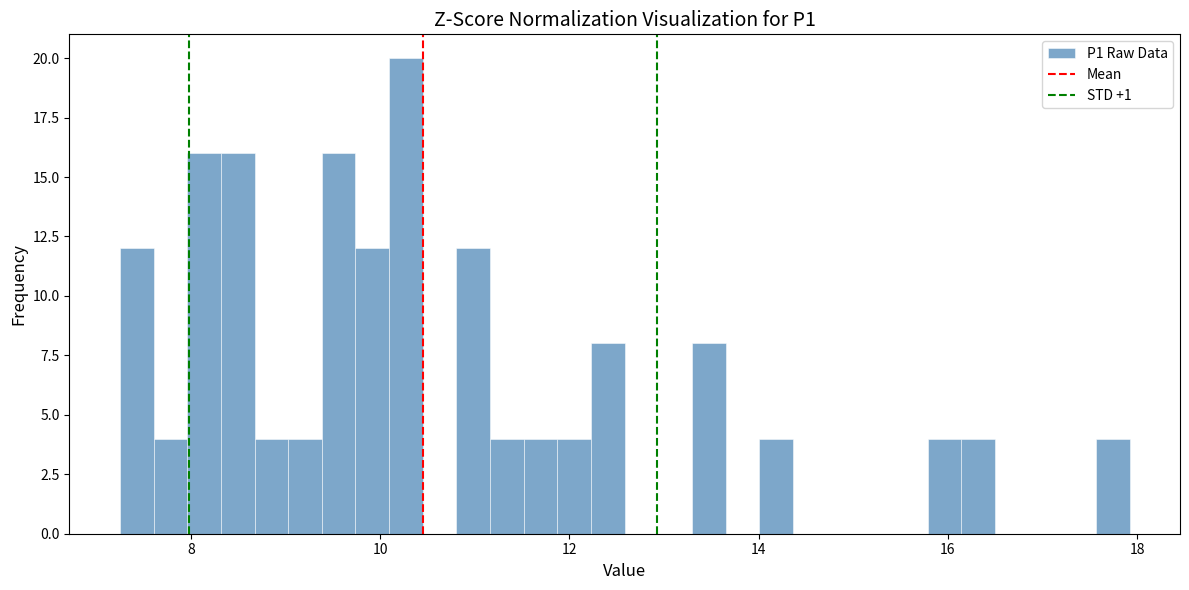

Read against the x-axis, roughly where is the centre of the tallest bar?

10.2